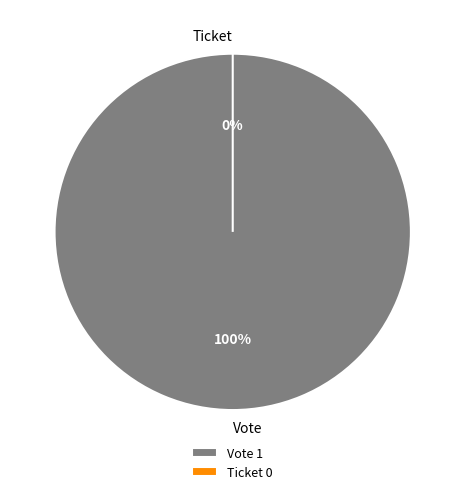

What is the majority slice?

Vote